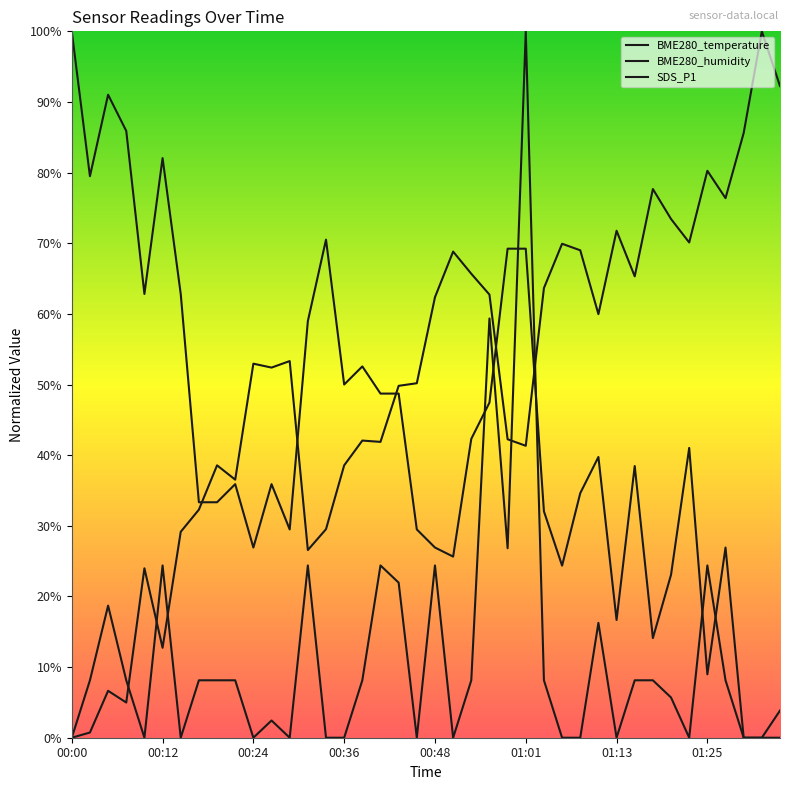

Which series has the largest total across all categories?

BME280_humidity